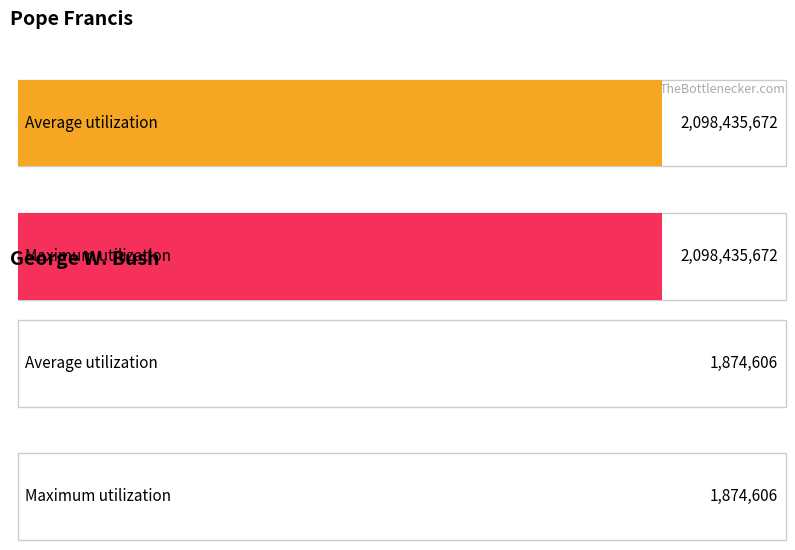

List the labels in order of Average utilization value, smallest first.

George W. Bush, Pope Francis